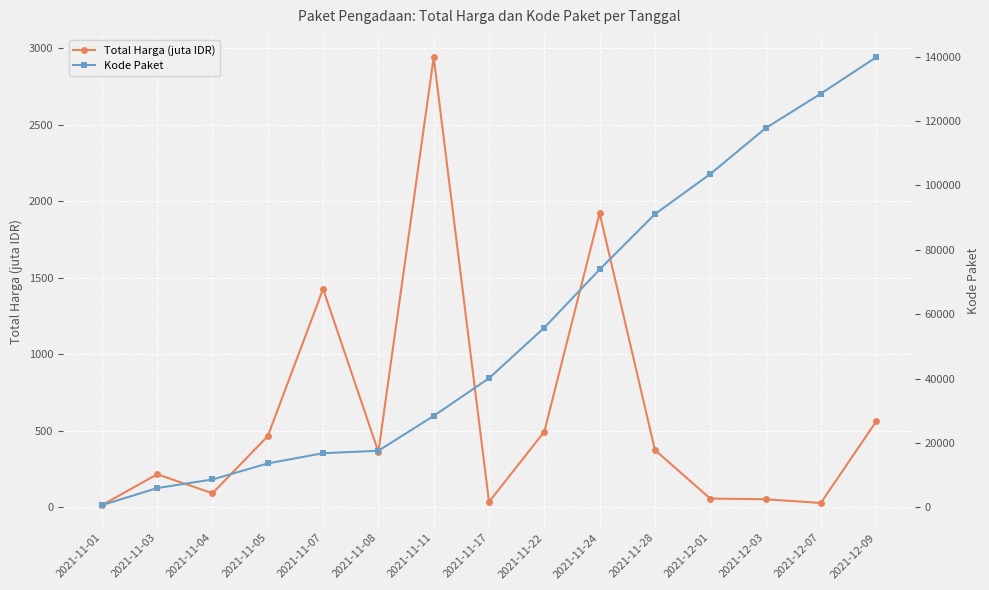

Which series has the largest total across all categories?

Kode Paket